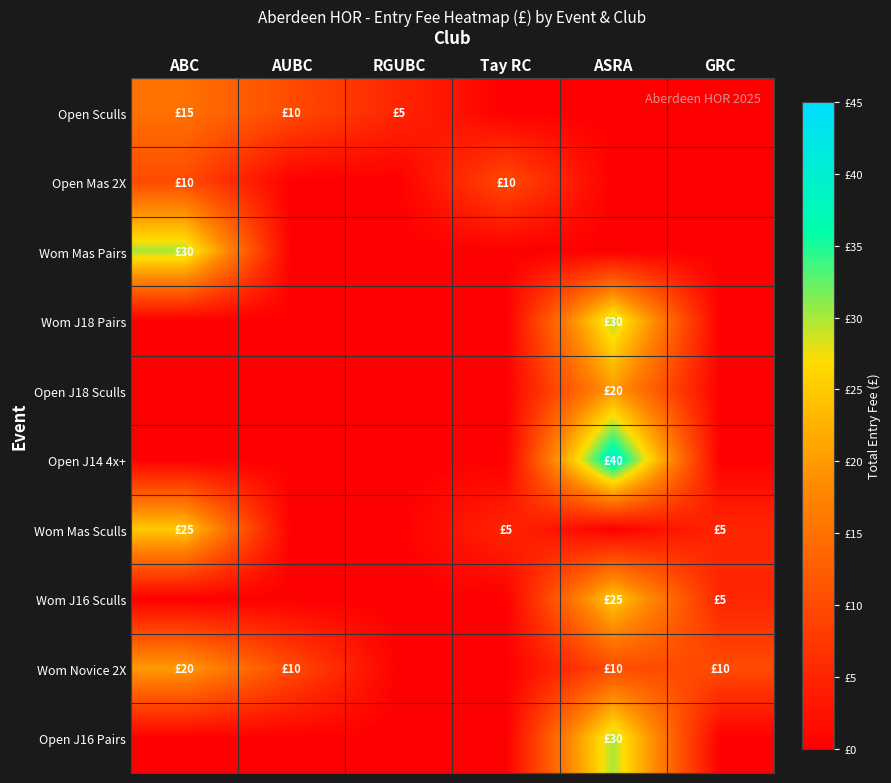

What is the total value across all series at ABC?

100